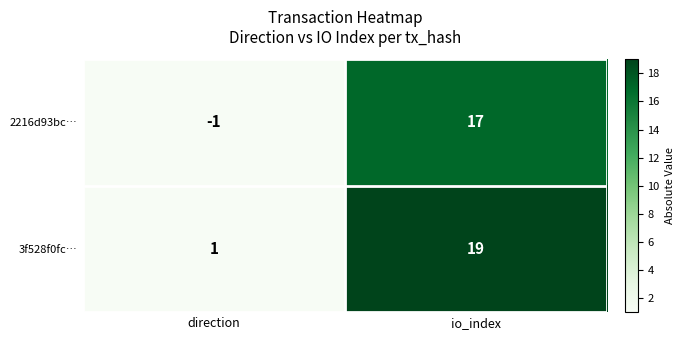

What is the difference between the highest and lowest values at io_index?

2